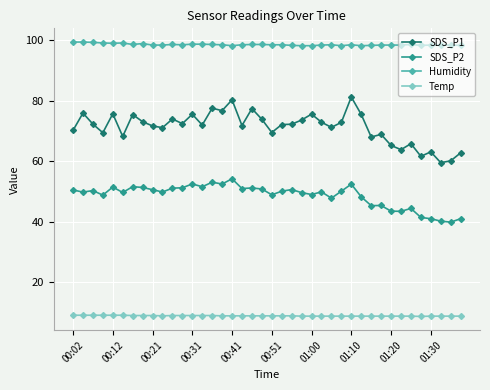

How many categories are shown in the chart?

40